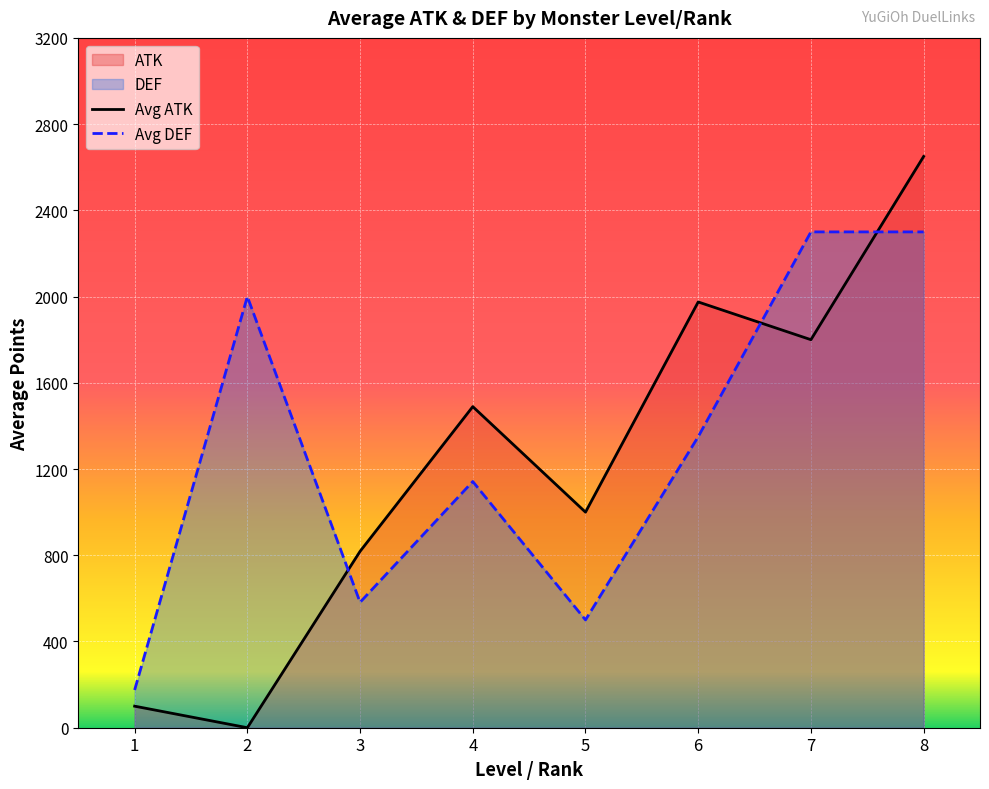

How many intersections are there between Avg ATK and Avg DEF?

3